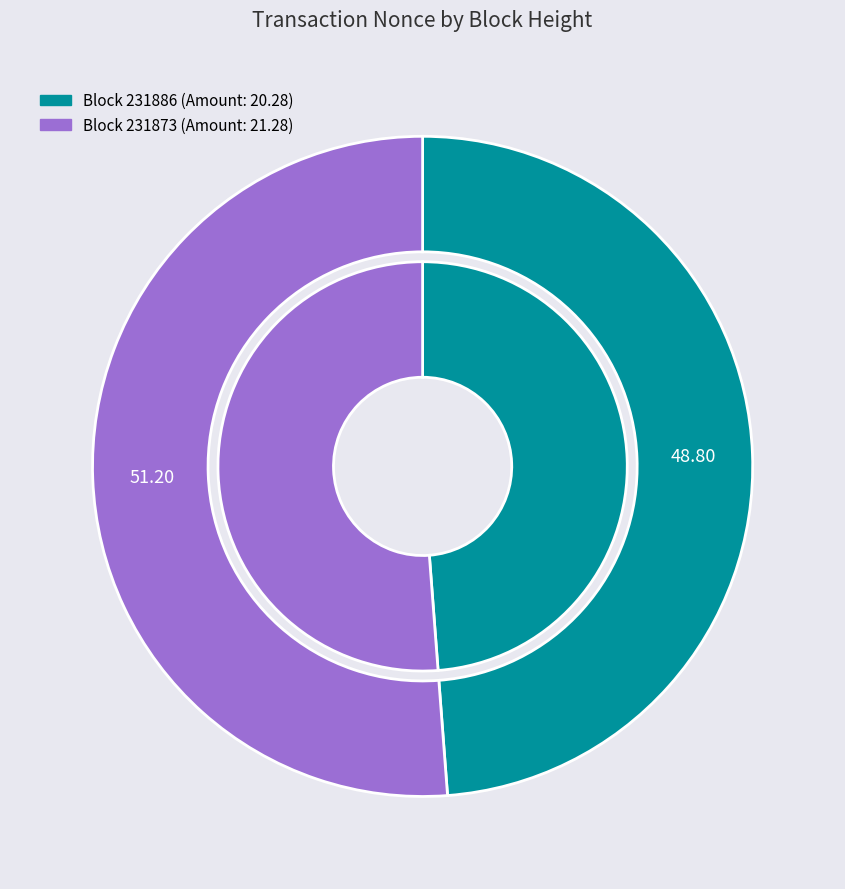

Is it true that 231886 is 9% of the pie?

False